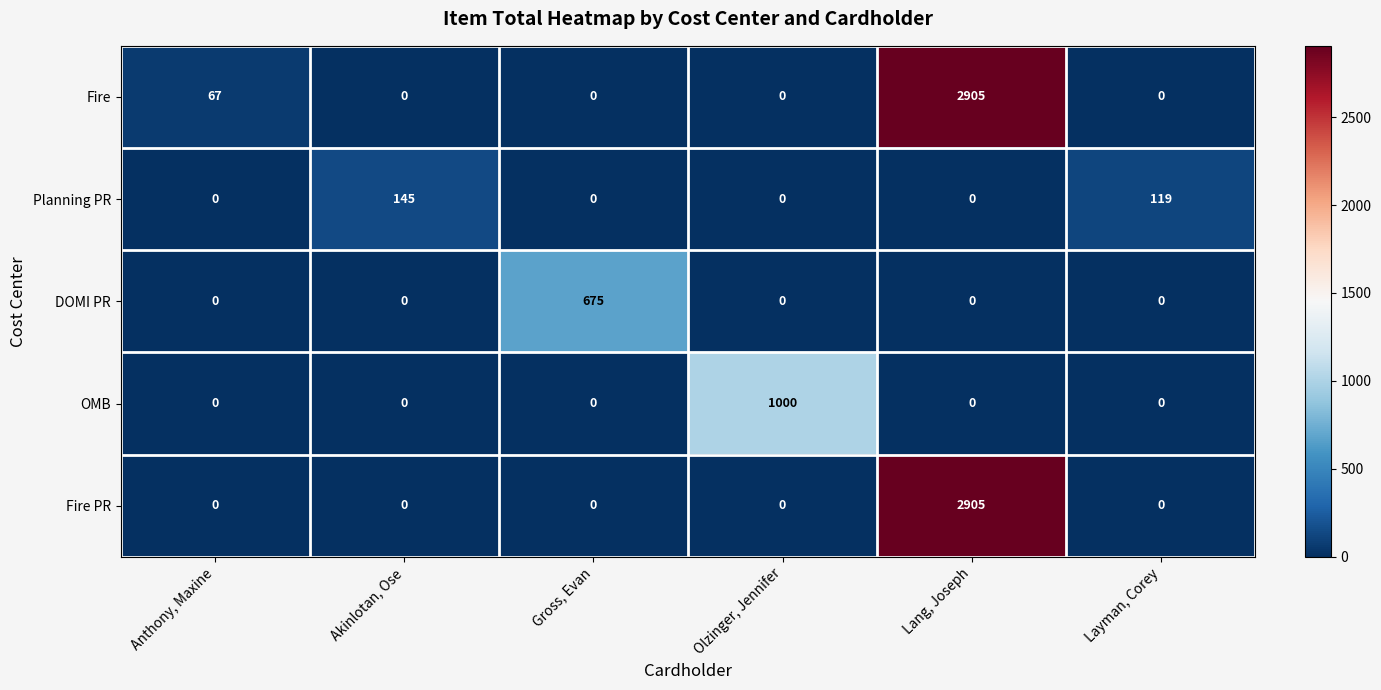

Which series has the largest total across all categories?

Fire